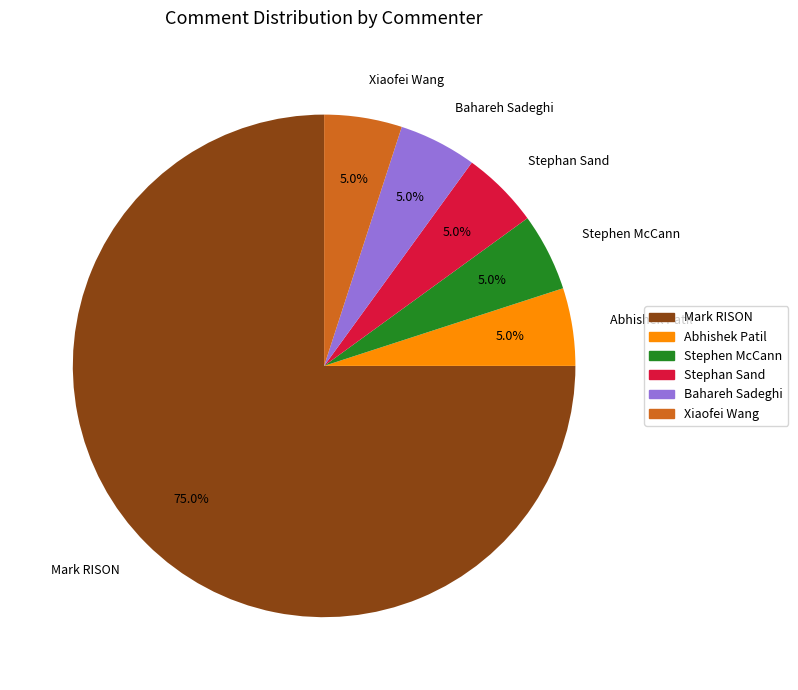

To the nearest percent, what is the difference between the Abhishek Patil and Mark RISON slice percentages?

70%